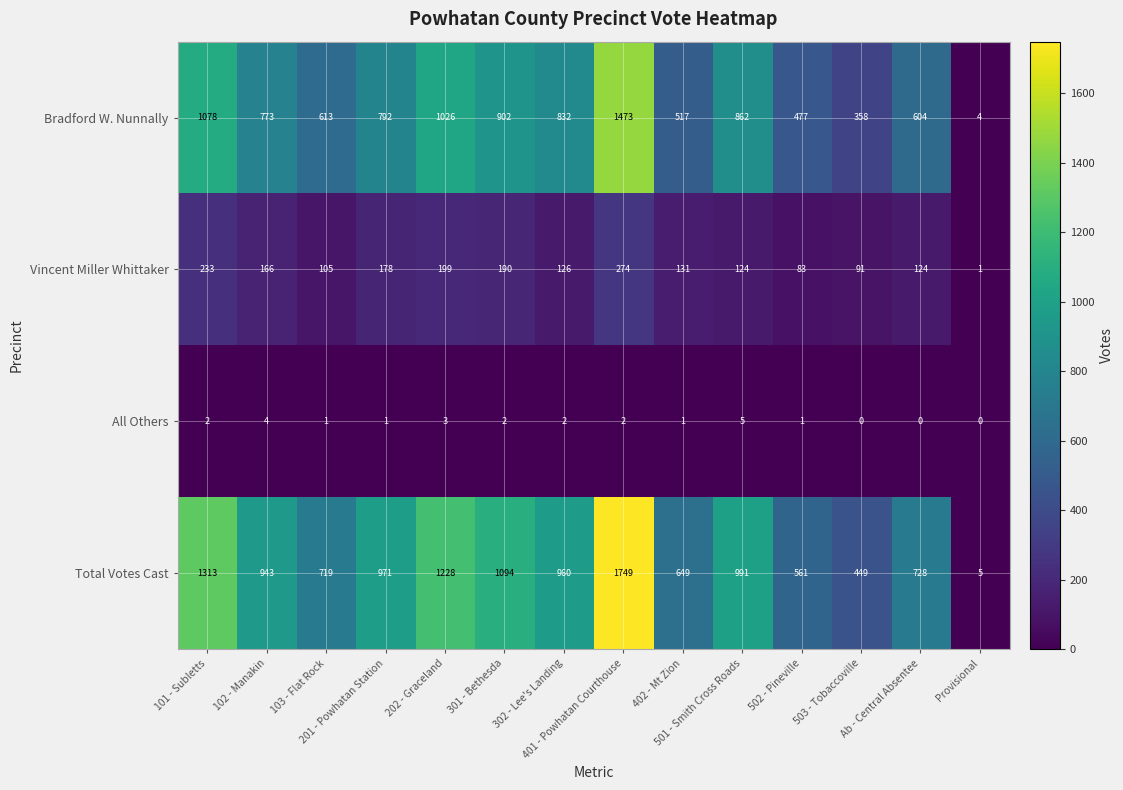

Rank the series by their average value, from highest to lowest.

Total Votes Cast, Bradford W. Nunnally, Vincent Miller Whittaker, All Others